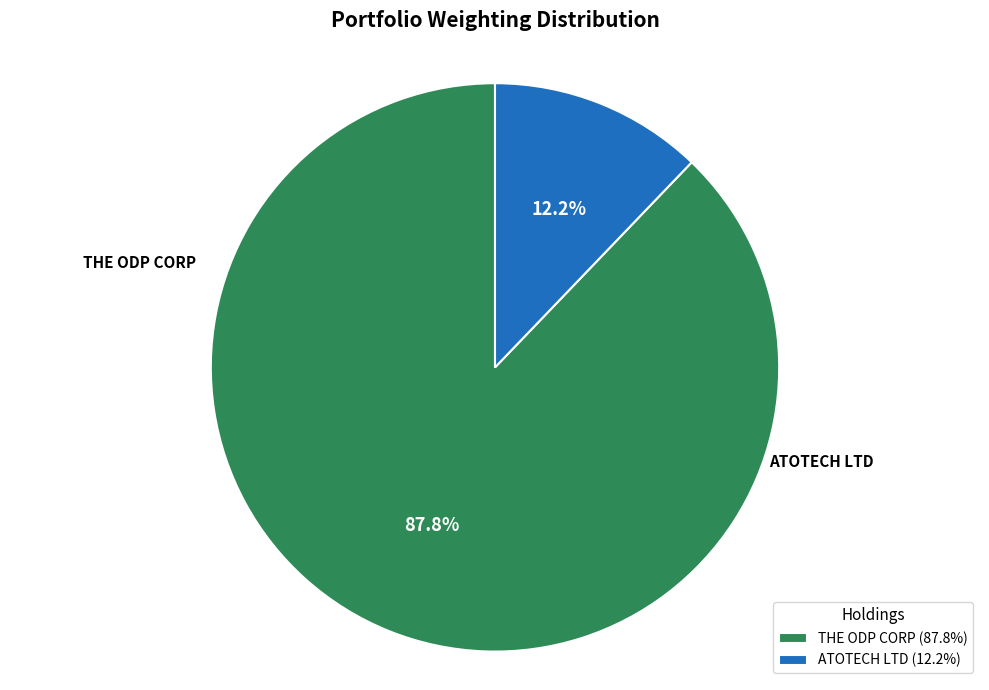

Is it true that ATOTECH LTD is 27% of the pie?

False